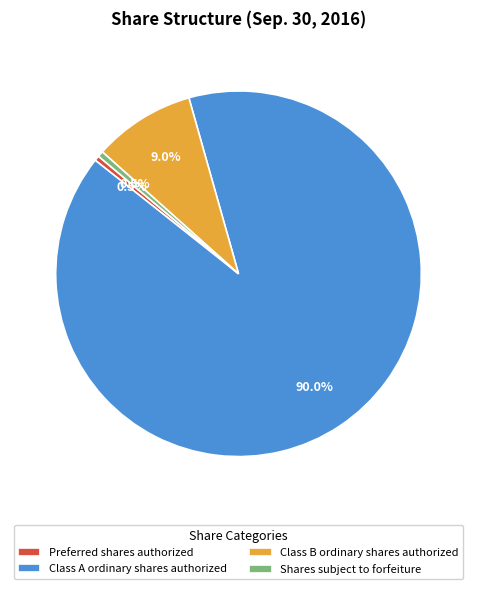

How much of the chart is everything except Class B ordinary shares authorized?

91.0%